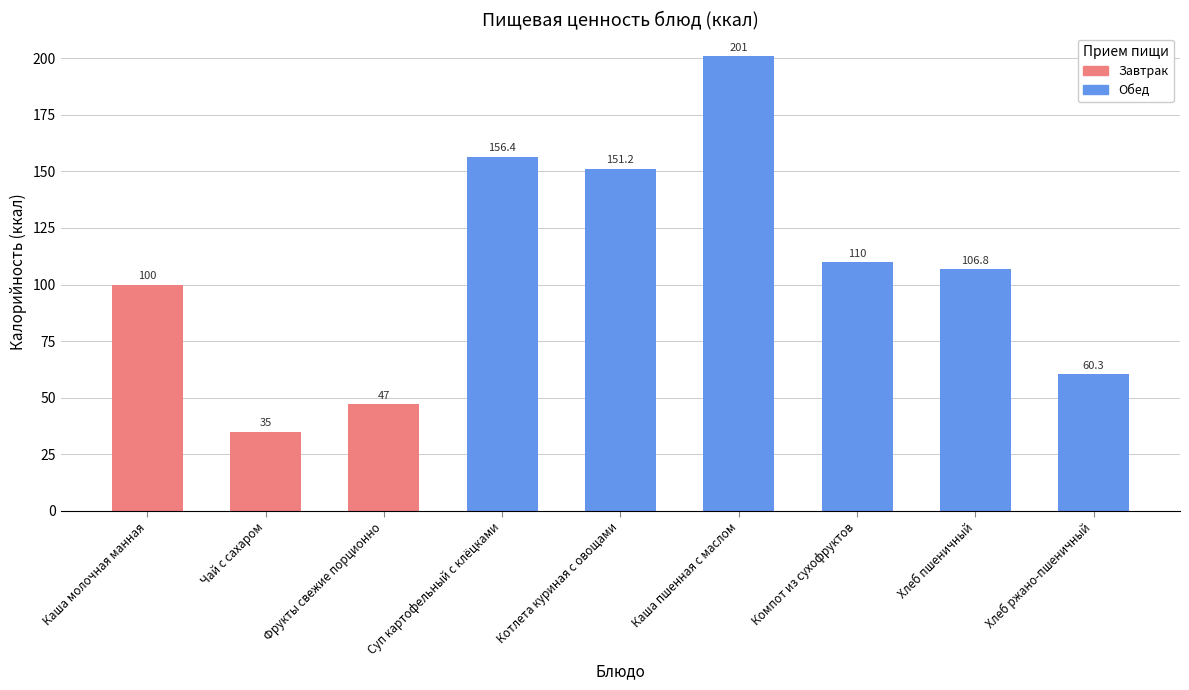

Are the bars horizontal?

No